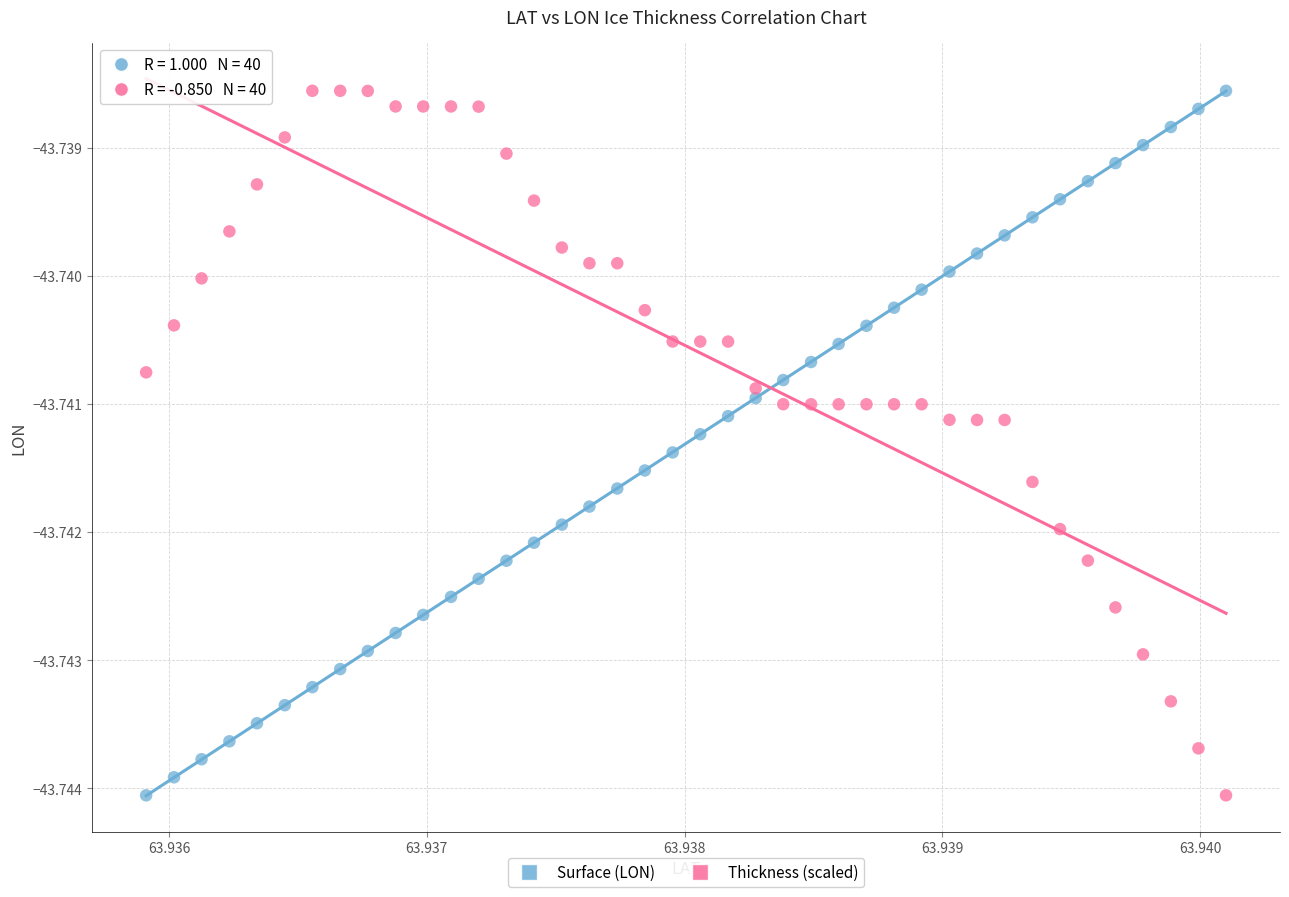

How many data points are displayed?

80